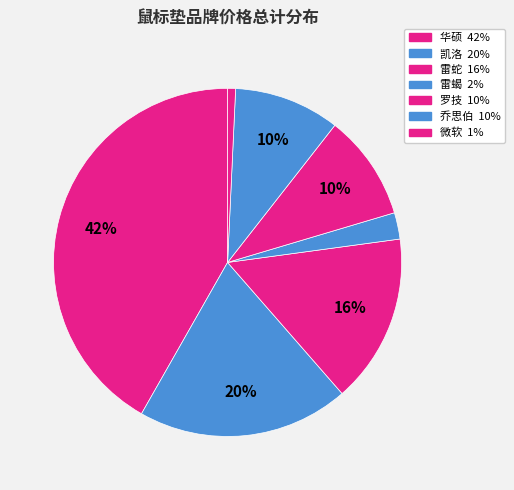

What percentage is NOT represented by 罗技?

90.2%